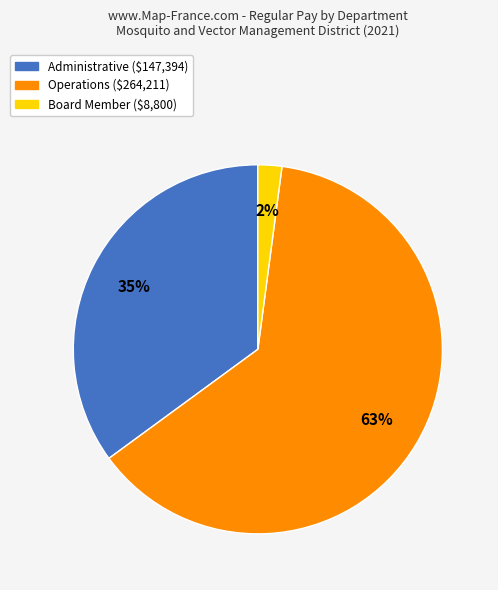

Is there a majority slice in this chart?

Yes